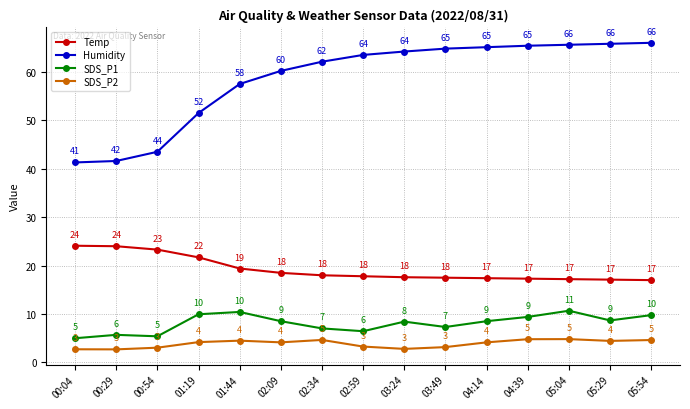

Rank the series at 04:14 from lowest to highest value.

SDS_P2, SDS_P1, Temp, Humidity